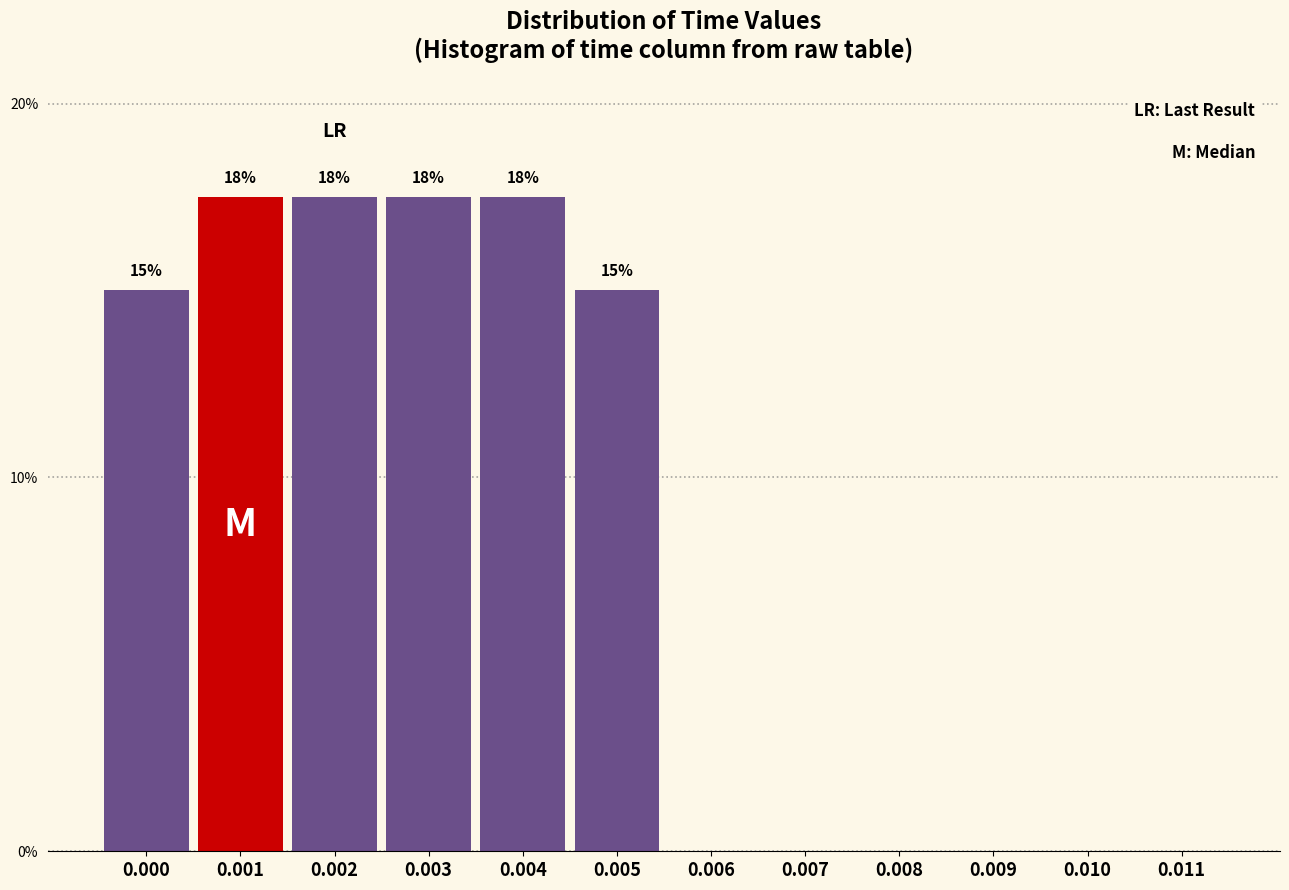

Are the bars horizontal?

No